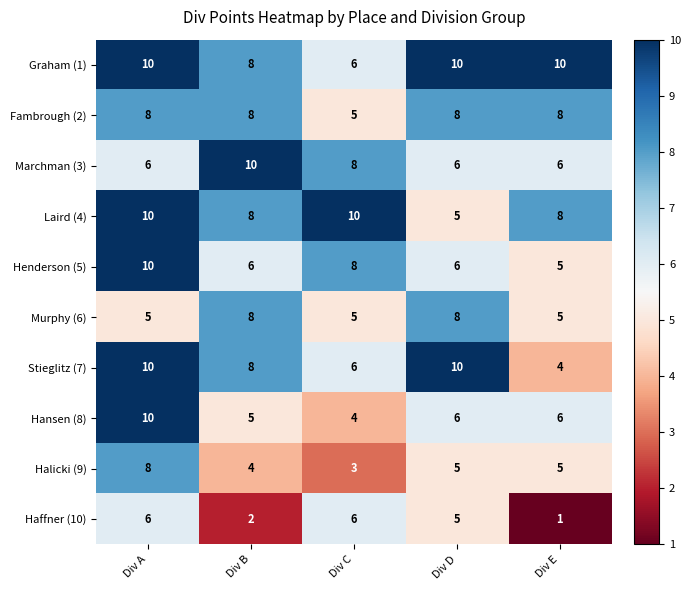

The value of Haffner (10) at Div B is 2. True or false?

True